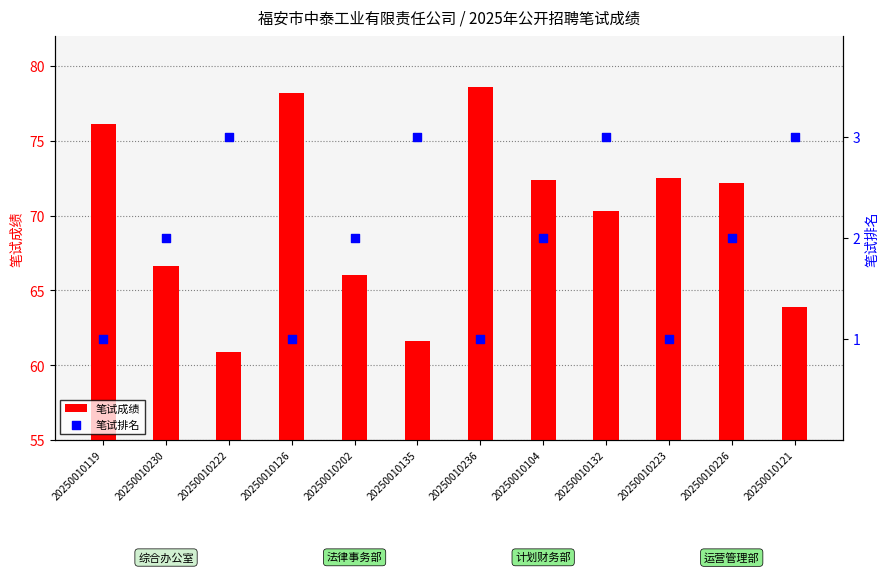

Which series reaches the maximum Y coordinate?

笔试成绩